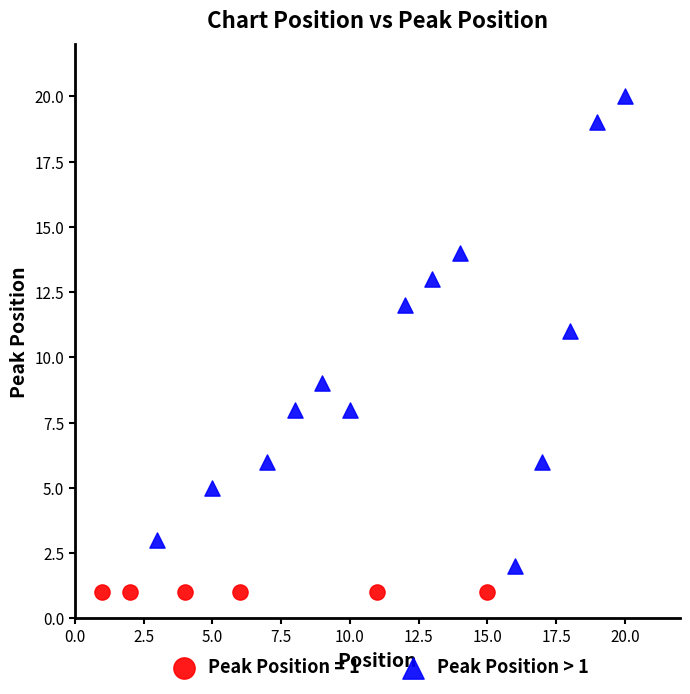

Which series reaches the maximum Y coordinate?

Peak Position > 1